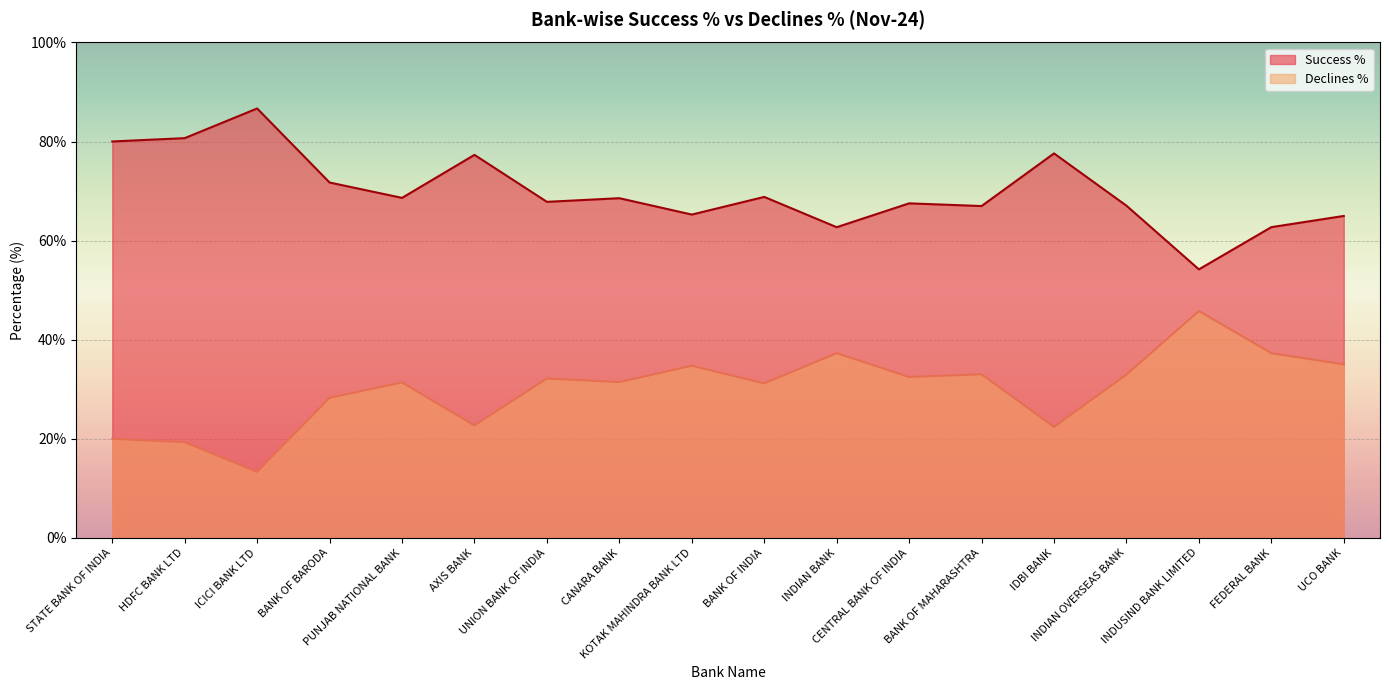

Where is Declines % nearest to the value 29?

BANK OF BARODA